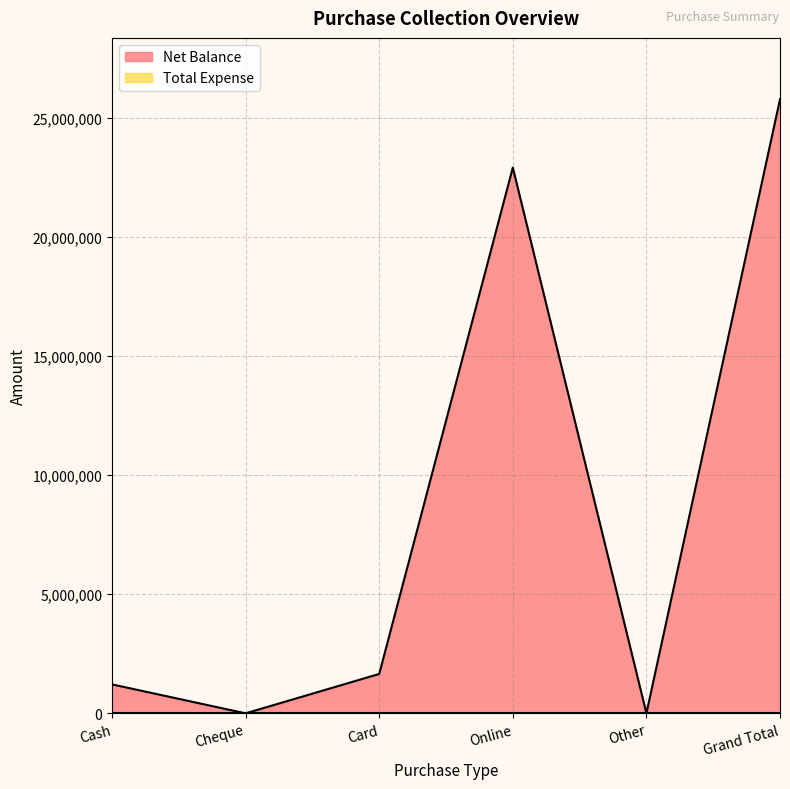

What is the change in value from Other to Grand Total?

+25769459